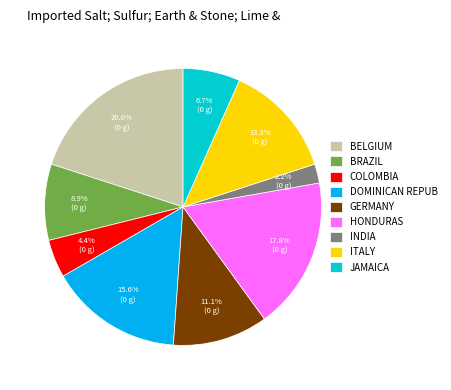

What percentage do JAMAICA and COLOMBIA together represent?

11.1%